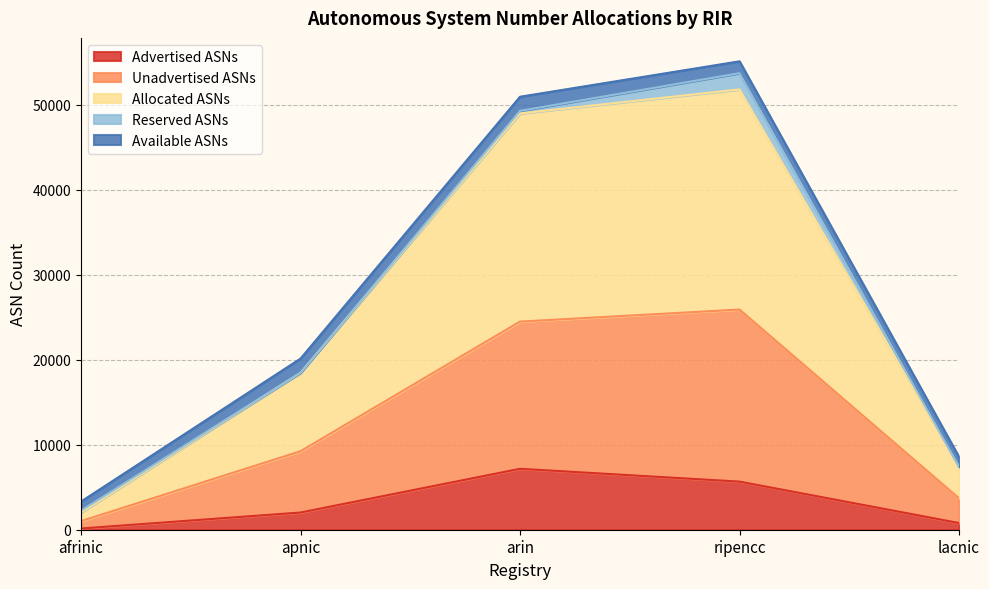

True or false: Unadvertised ASNs and Advertised ASNs intersect in this chart.

False